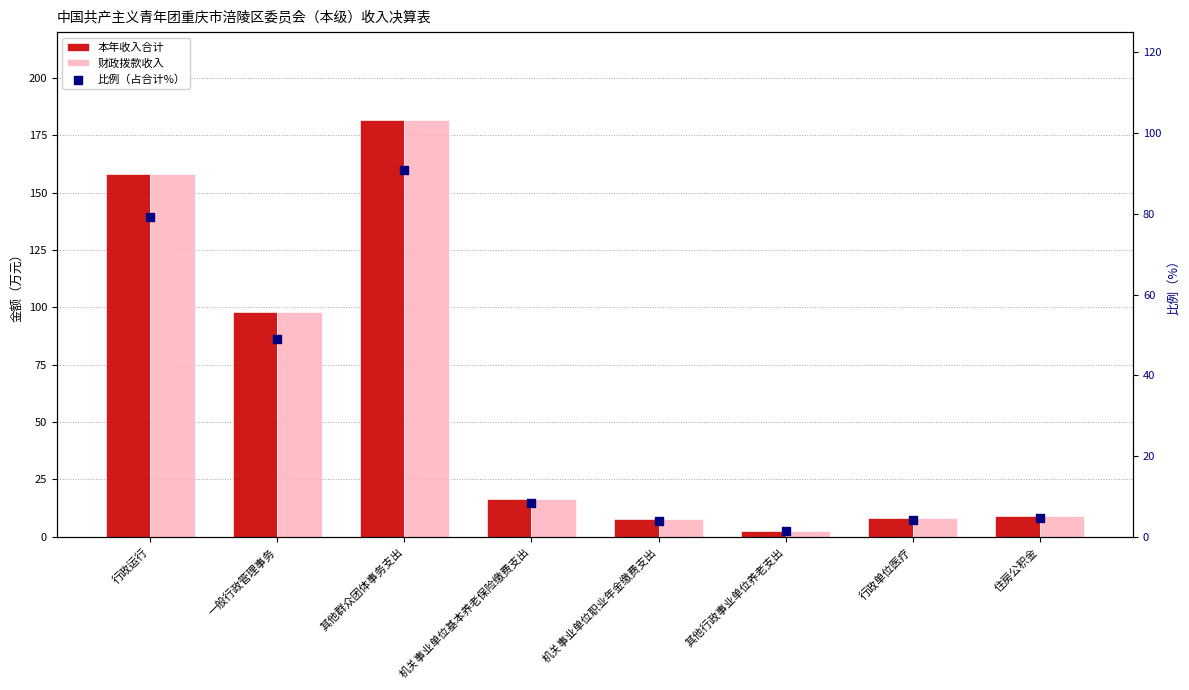

Which series reaches the minimum Y coordinate?

比例（占合计%）